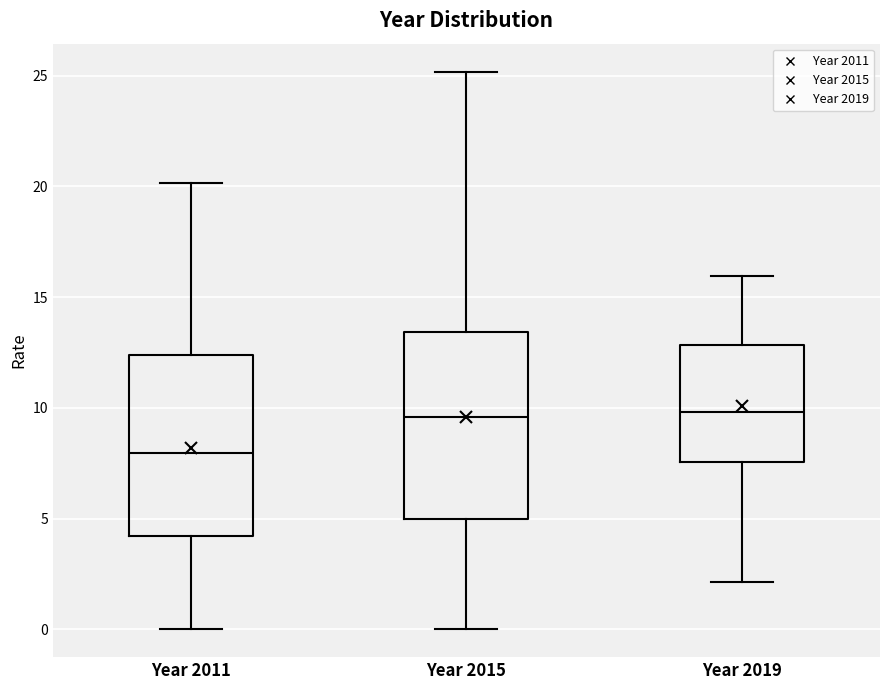

Reading left to right, transcribe this box plot: for each box, give where its median line is, the range the box spans, and where its two whiskers end, as read against the y-axis. The values are not printed on the chart, so give them approximately, as read against the axis.

Year 2011: median 8.0, box 4.0 to 12.5, whiskers 0.0 to 20.0
Year 2015: median 9.5, box 5.0 to 13.5, whiskers 0.0 to 25.0
Year 2019: median 10.0, box 7.5 to 13.0, whiskers 2.0 to 16.0